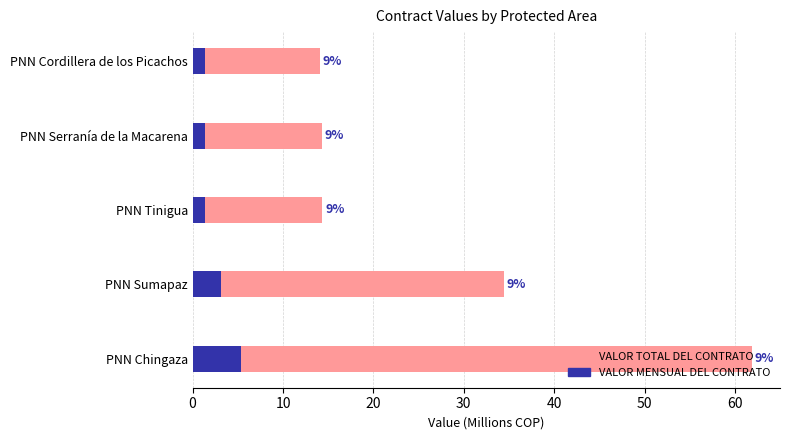

Is the value of VALOR MENSUAL DEL CONTRATO at PNN Sumapaz greater than the value of VALOR TOTAL DEL CONTRATO at PNN Serranía de la Macarena?

No